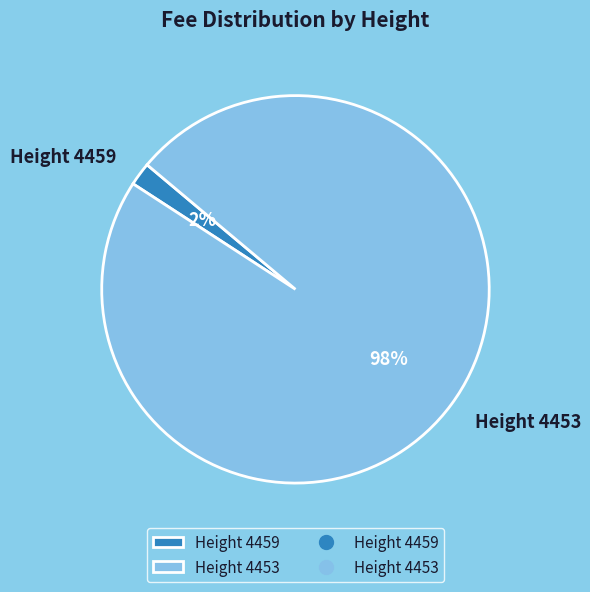

Which category has the biggest portion of the pie?

Height 4453